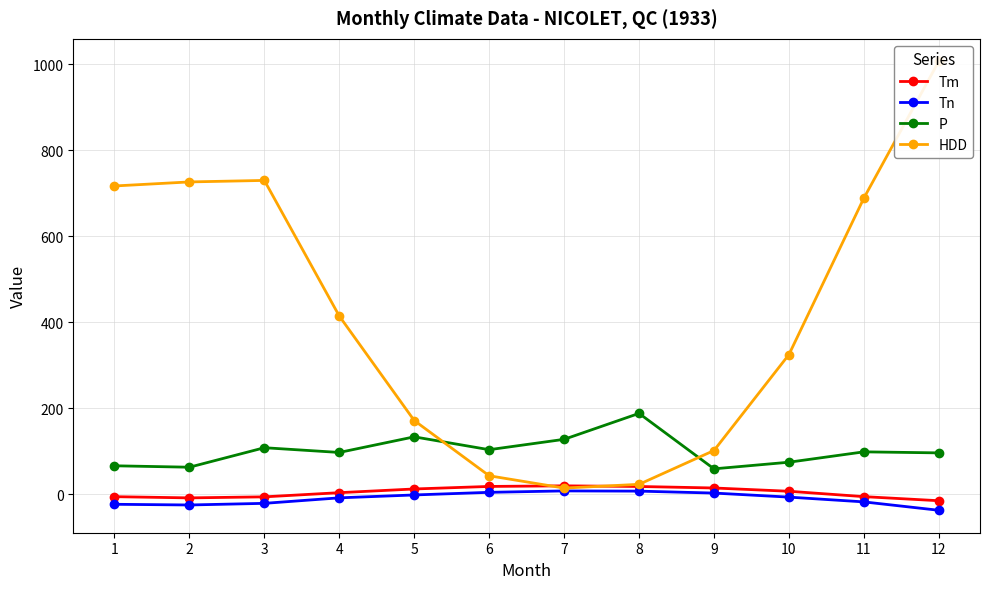

Reading right to left, extract all data points from this chart.

Tm: 12=-14.5	11=-5.0	10=7.5	9=15.1	8=18.6	7=20.1	6=18.7	5=12.8	4=4.2	3=-5.5	2=-7.9	1=-5.1
Tn: 12=-36.7	11=-17.2	10=-6.1	9=3.3	8=7.8	7=8.3	6=5.0	5=-1.1	4=-7.8	3=-20.6	2=-24.4	1=-22.8
P: 12=96.7	11=99.1	10=75.0	9=59.6	8=188.5	7=128.2	6=104.1	5=134.0	4=97.7	3=108.7	2=63.4	1=66.7
HDD: 12=1006.9	11=688.8	10=325.1	9=102.2	8=23.6	7=14.9	6=43.5	5=171.9	4=414.7	3=730.0	2=726.5	1=717.1